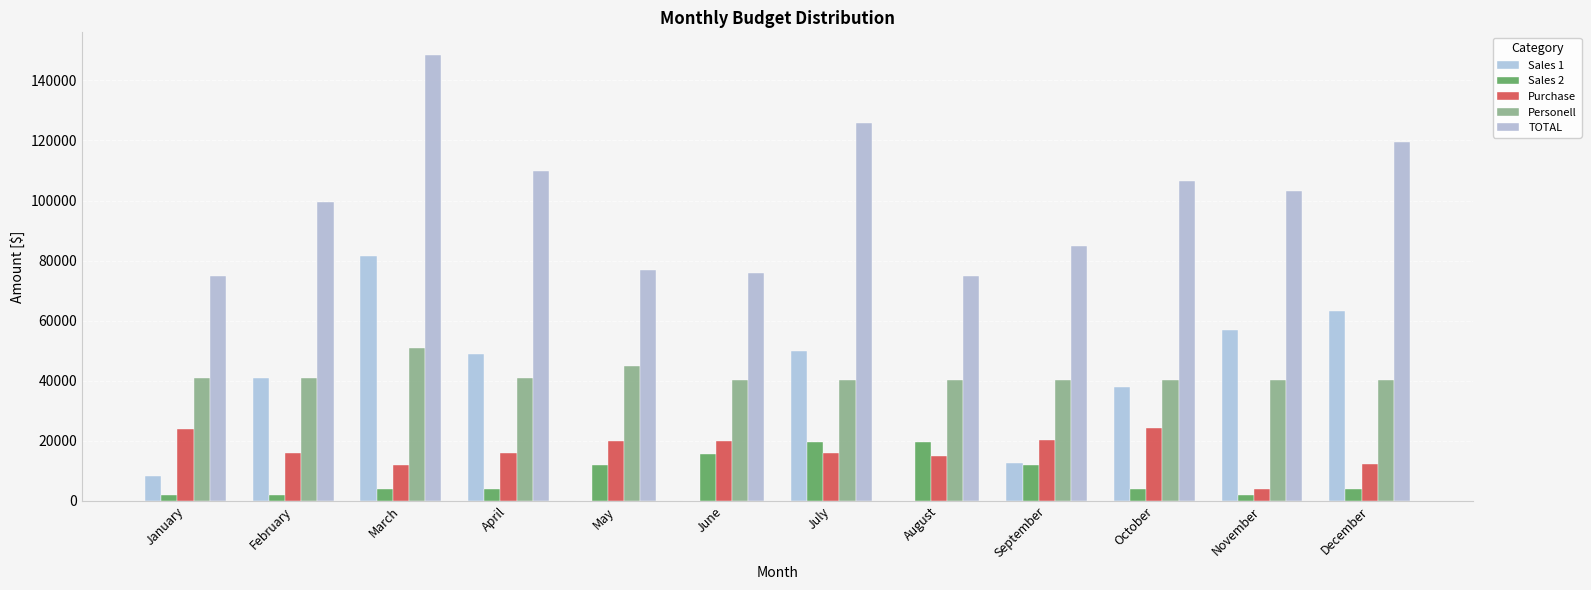

How many groups of bars are there?

12